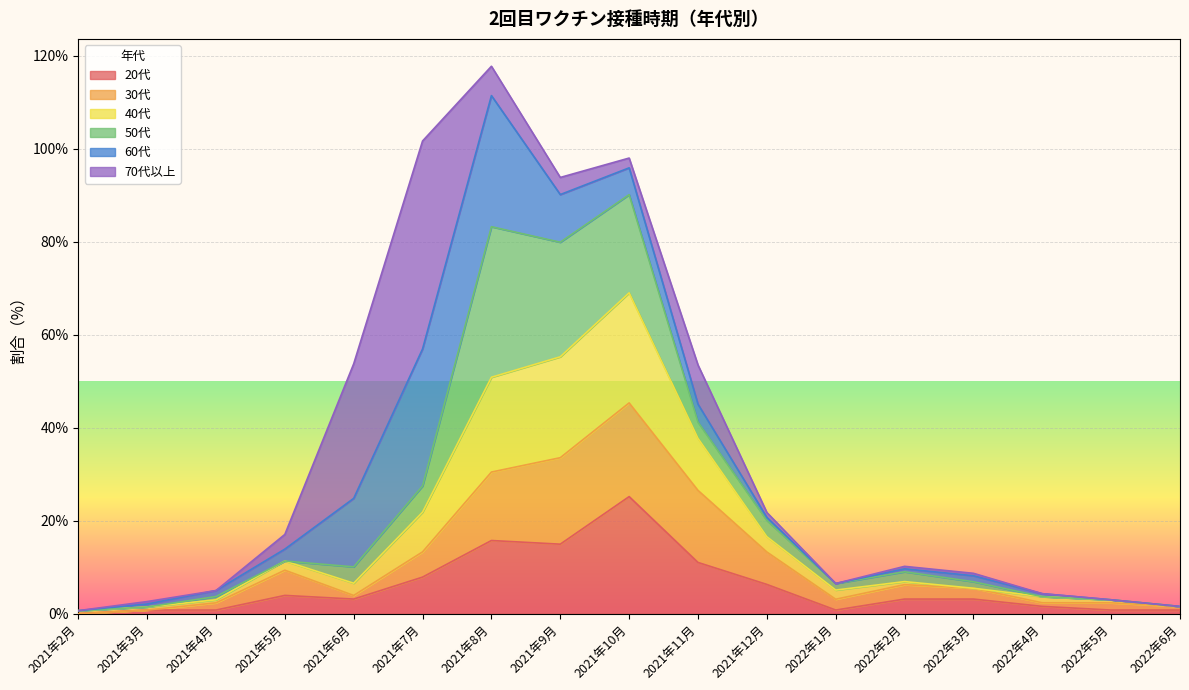

What is the label of the 14th point from the right?

2021年5月